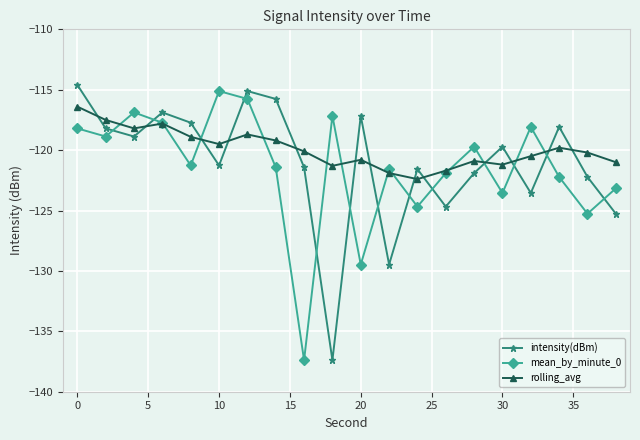

What is the minimum value shown in the chart?

-137.4